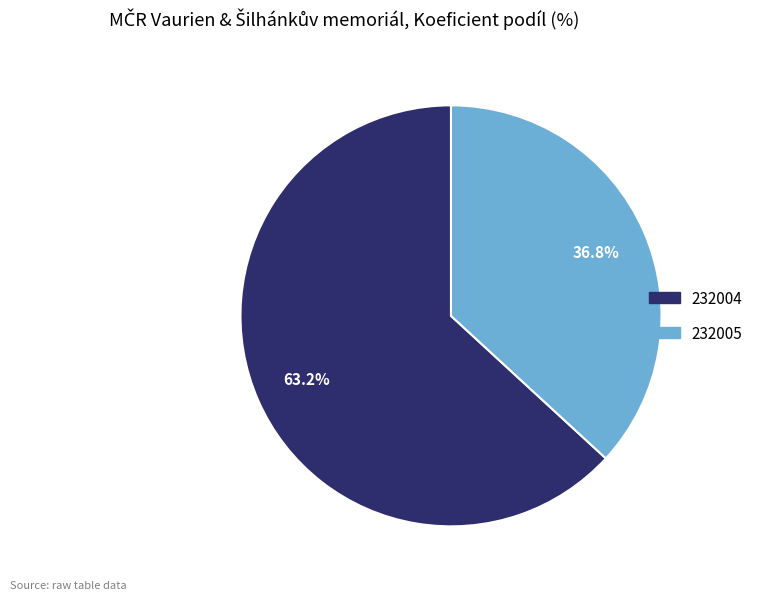

Combined, what portion of the pie is 232004 and 232005?

100.0%